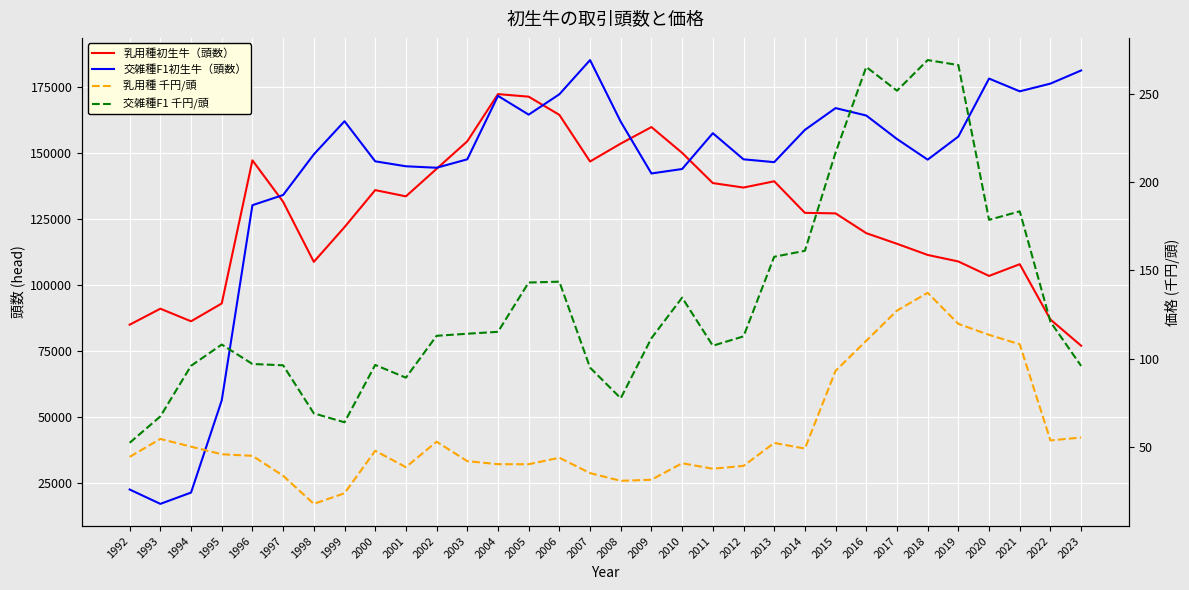

Which series has the widest spread of values?

交雑種F1初生牛（頭数）